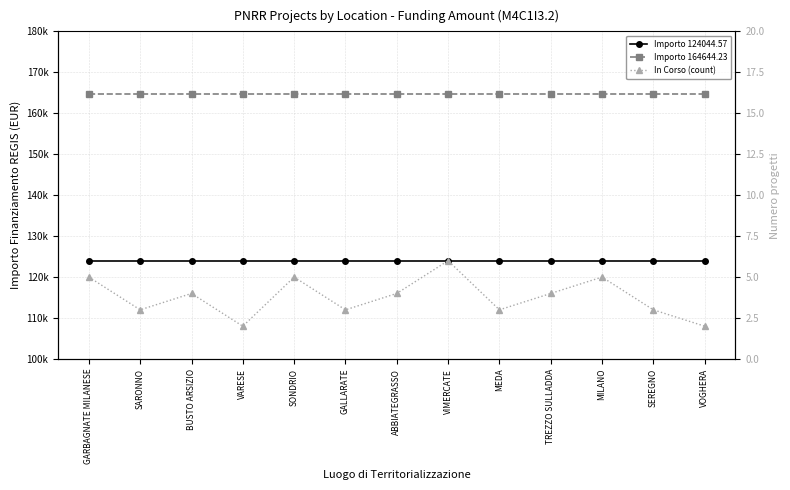

What is the label of the 7th point from the left?

ABBIATEGRASSO